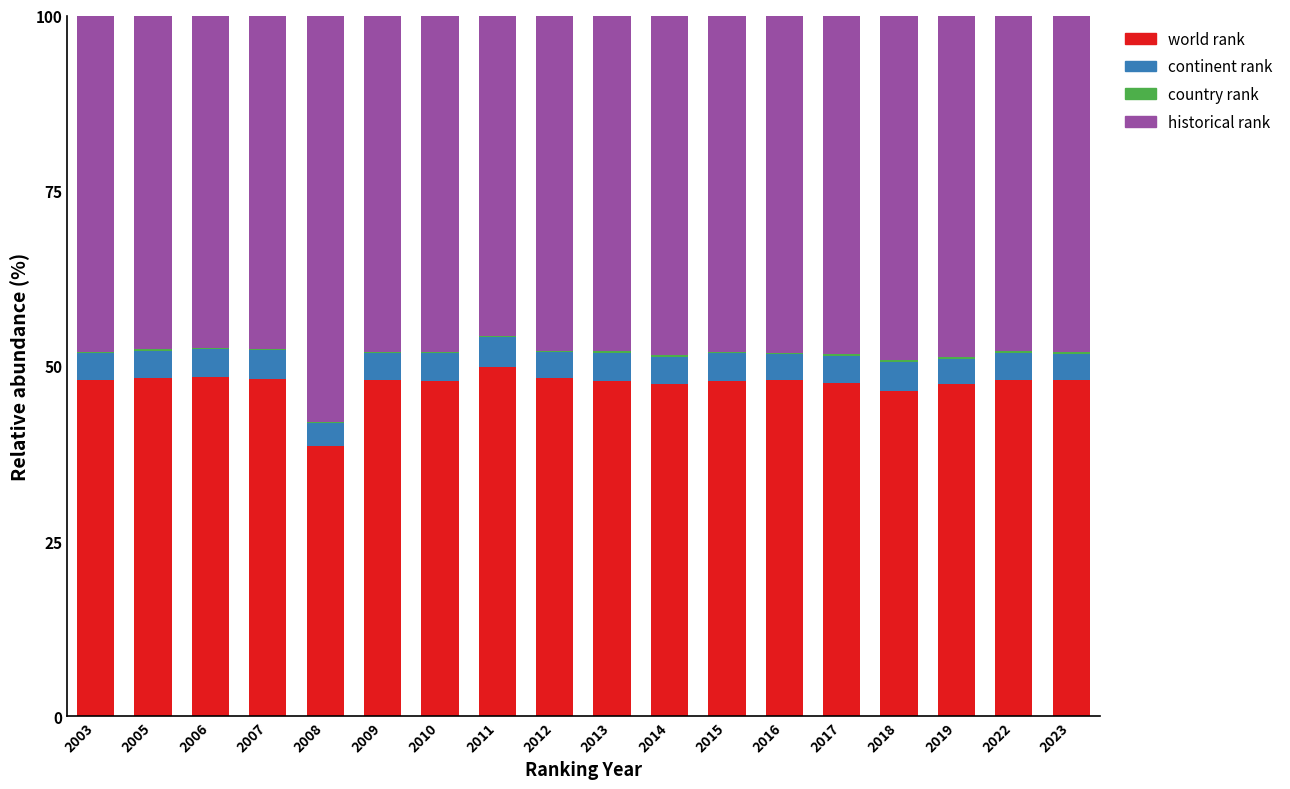

What is the maximum value for world rank?

49.9